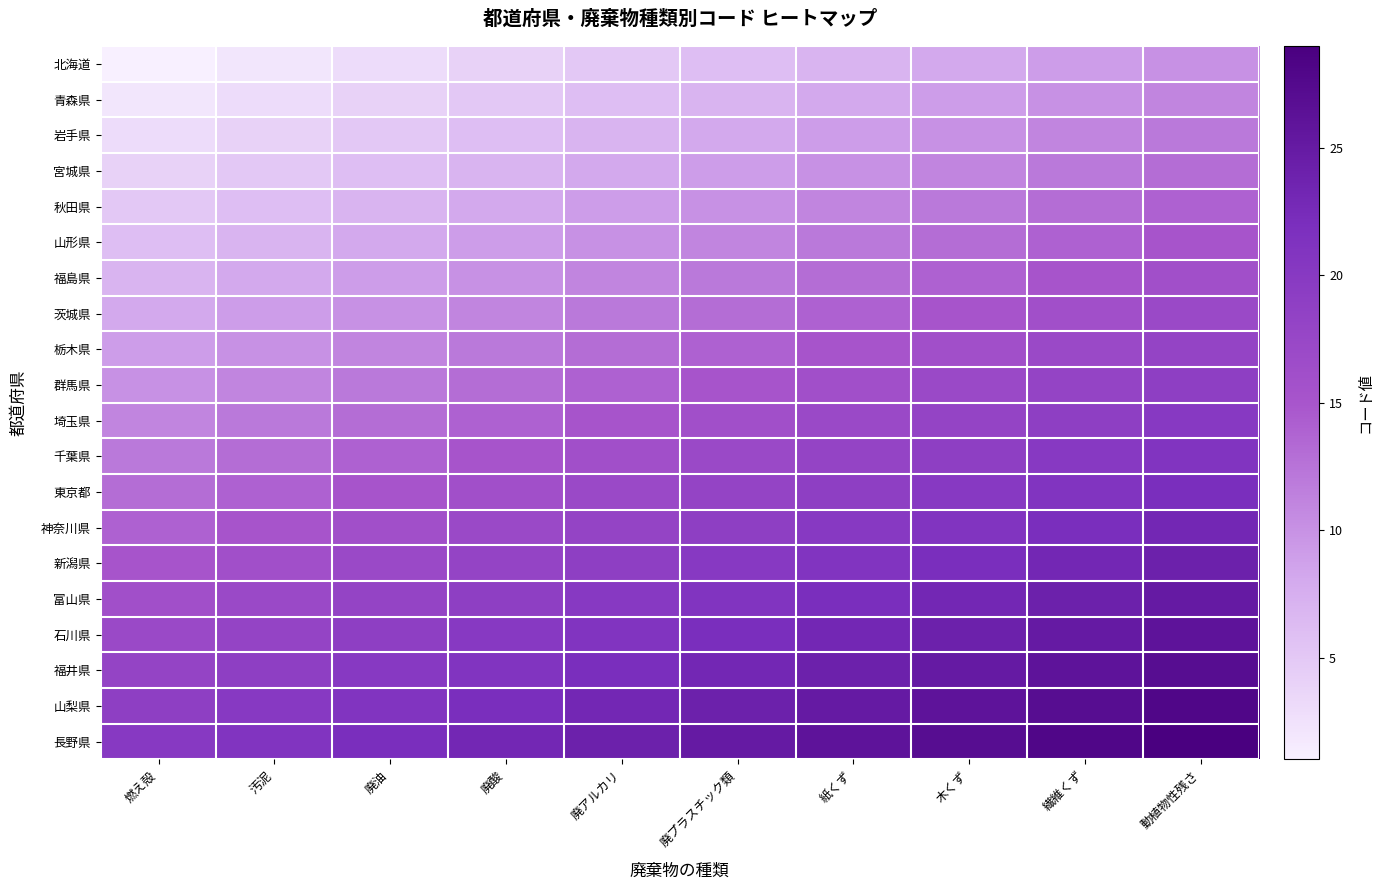

Which category has the lowest value across all series?

燃え殻